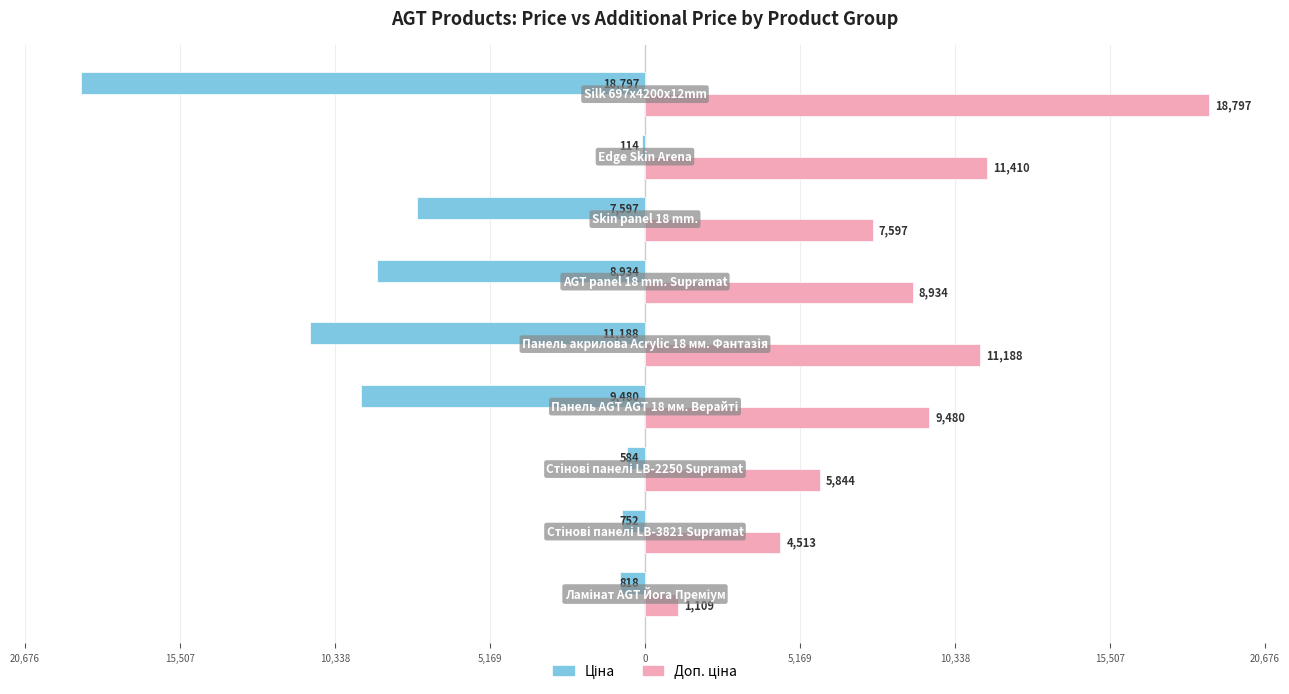

How many categories are shown in the chart?

9